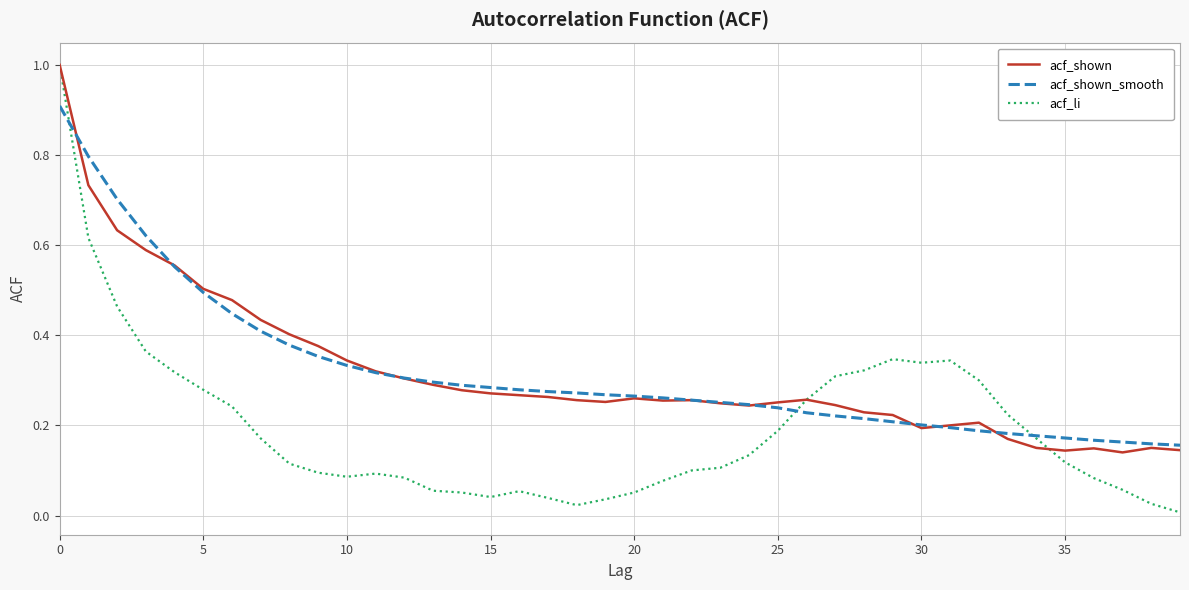

What are all the series names shown in the legend?

acf_shown, acf_shown_smooth, acf_li